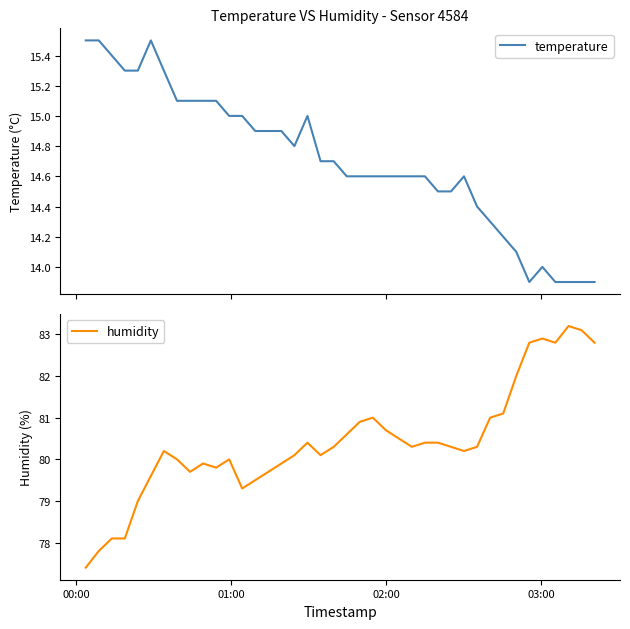

Is it true that temperature equals 19.3 at 21?

False